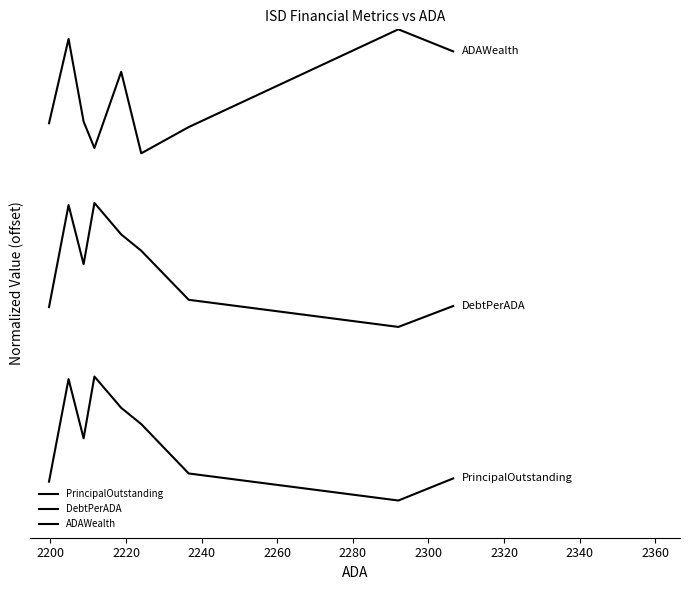

Reading left to right, list all the values displayed in this chart.

PrincipalOutstanding: 0.2	1.0	0.5	1.0	0.7	0.6	0.2	0.0	0.2
DebtPerADA: 1.6	2.4	1.9	2.4	2.1	2.0	1.6	1.4	1.6
ADAWealth: 3.0	3.7	3.1	2.8	3.5	2.8	3.0	3.8	3.6